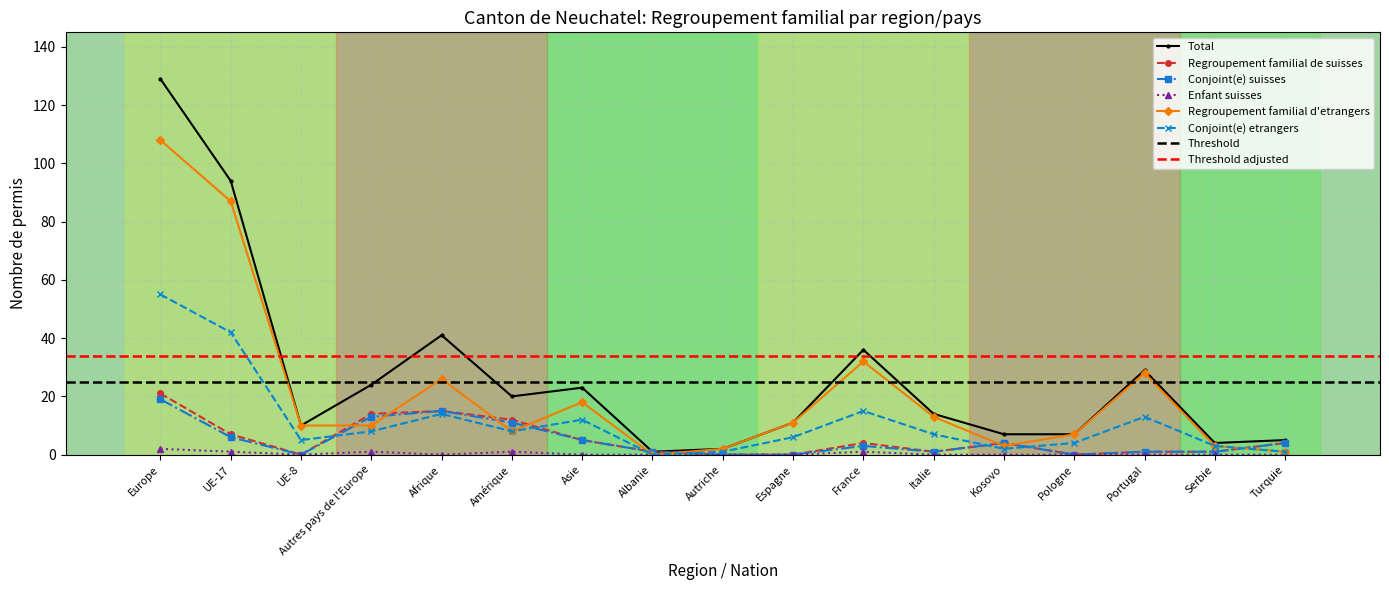

What is the average value of the Conjoint(e) suisses series?

5